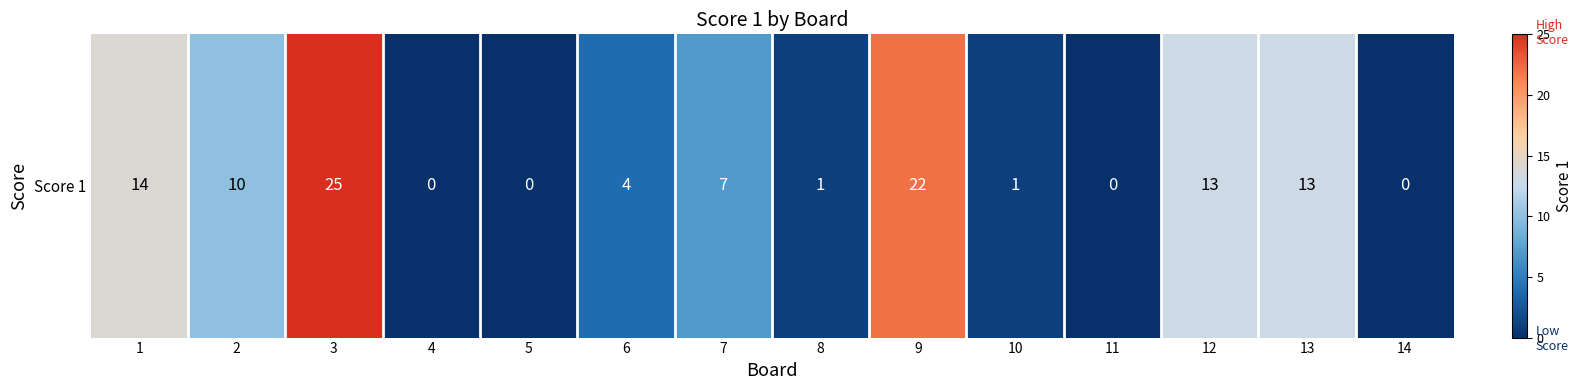

What is the difference between the values at 11 and 3?

25